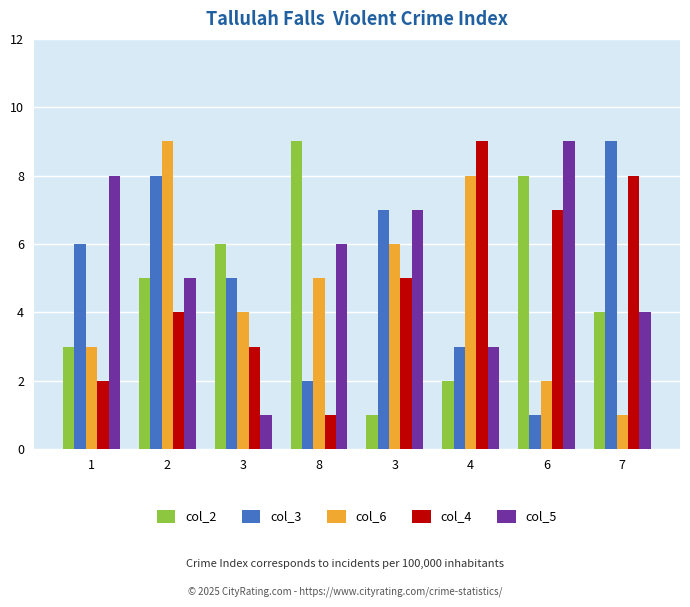

Where does the col_4 series first go above 5?

4